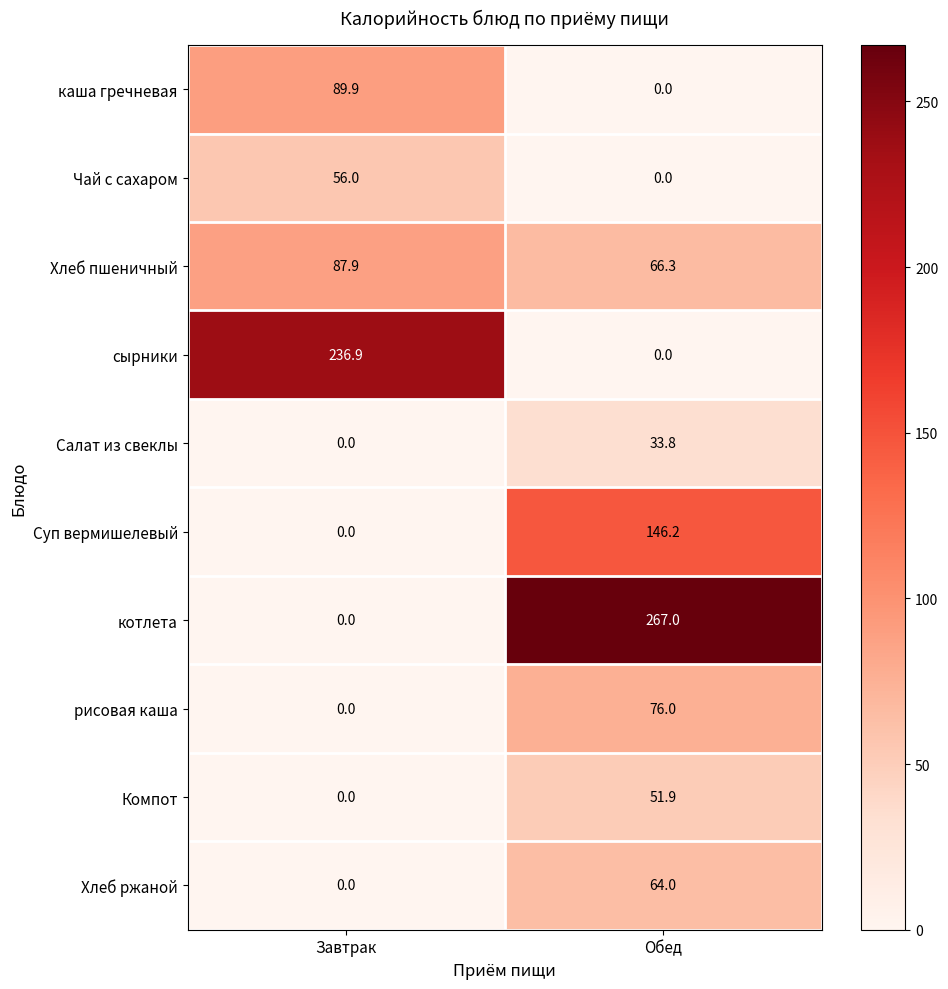

Which series has the largest range (max minus min)?

котлета